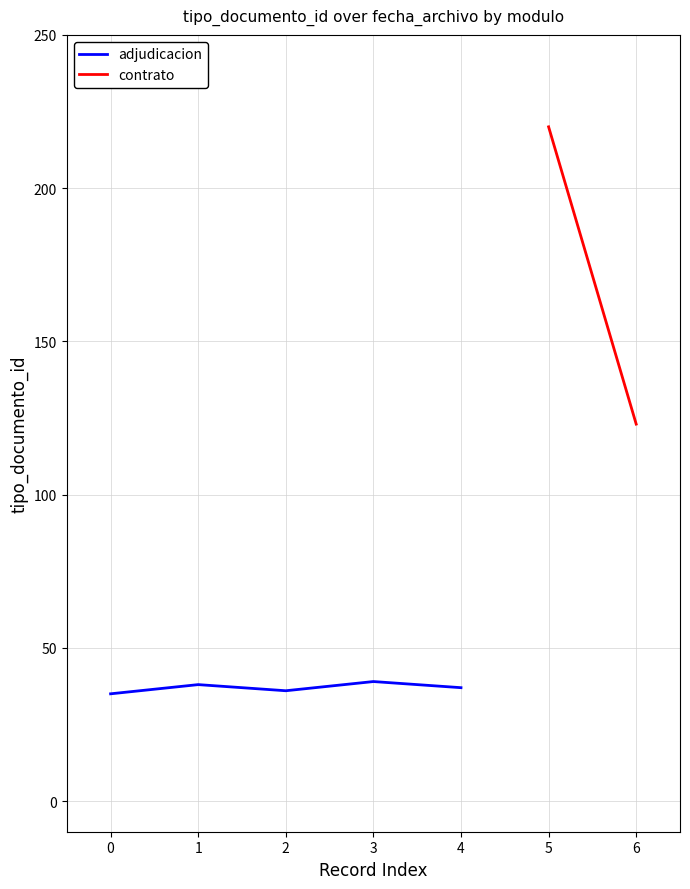

The value of adjudicacion at 3 is 39. True or false?

True